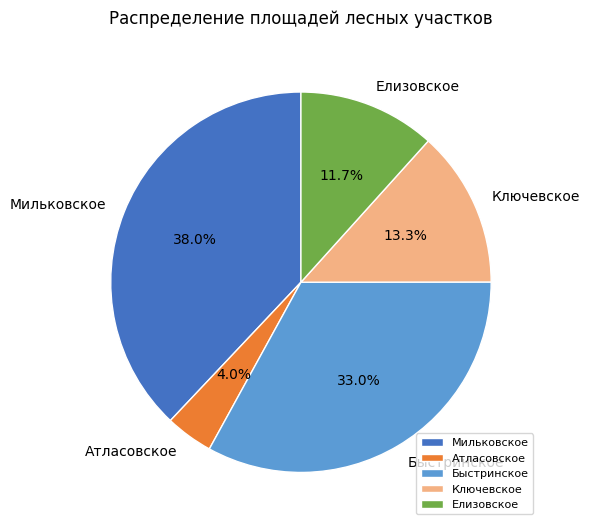

What is the largest slice in the pie chart?

Мильковское